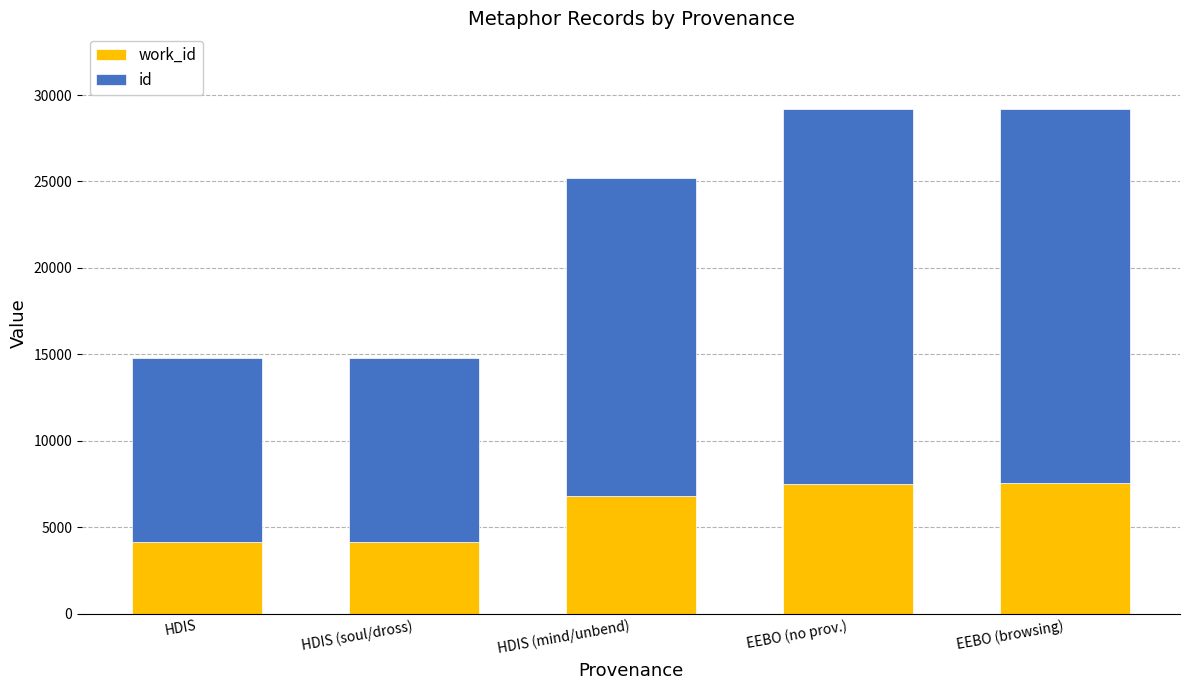

What is the total value across all series at HDIS?

14790